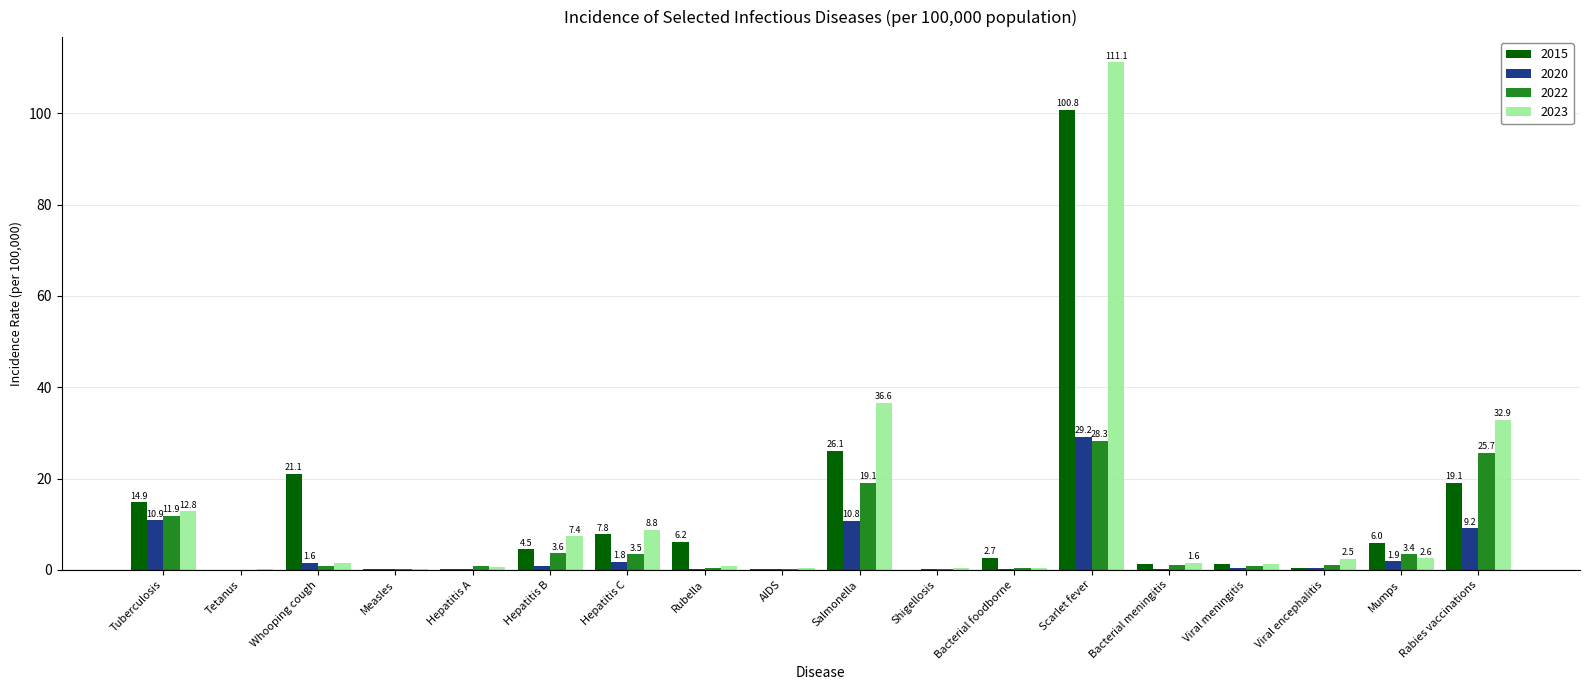

Are the bars horizontal?

No